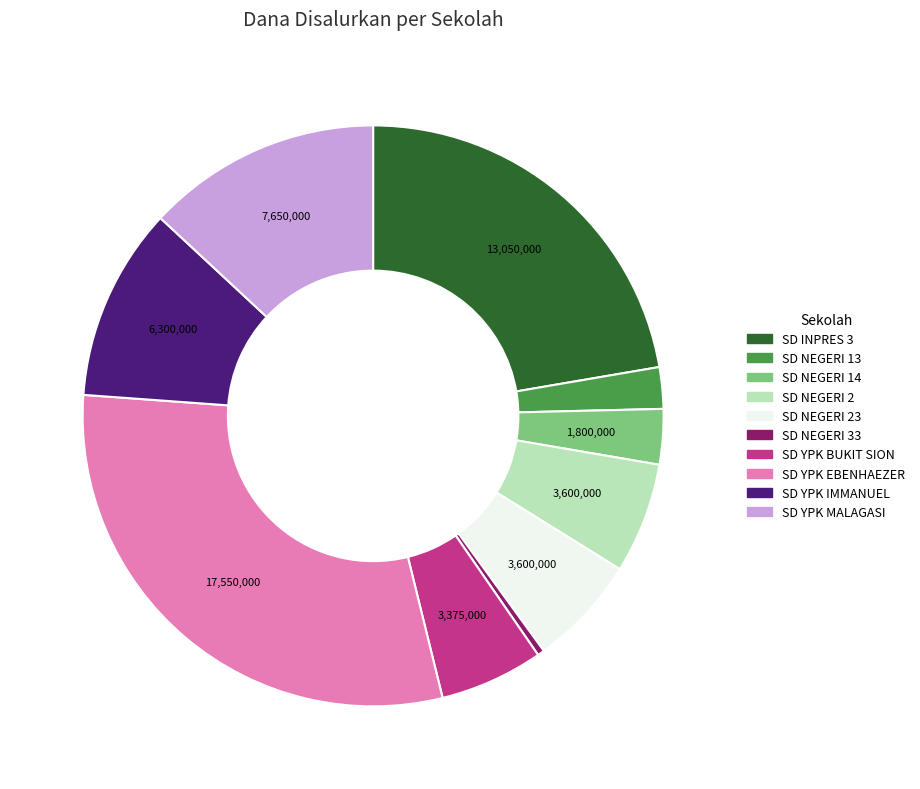

Is there a majority slice in this chart?

No